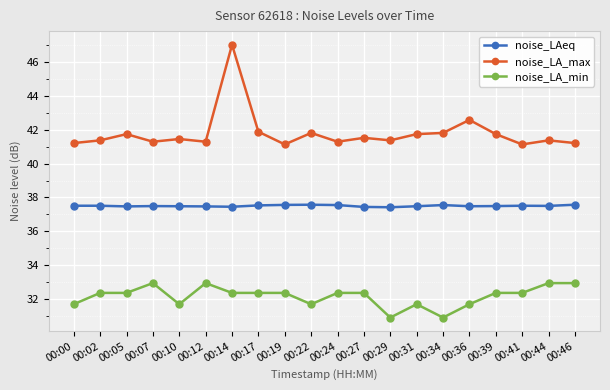

Rank the series by their maximum value, from highest to lowest.

noise_LA_max, noise_LAeq, noise_LA_min